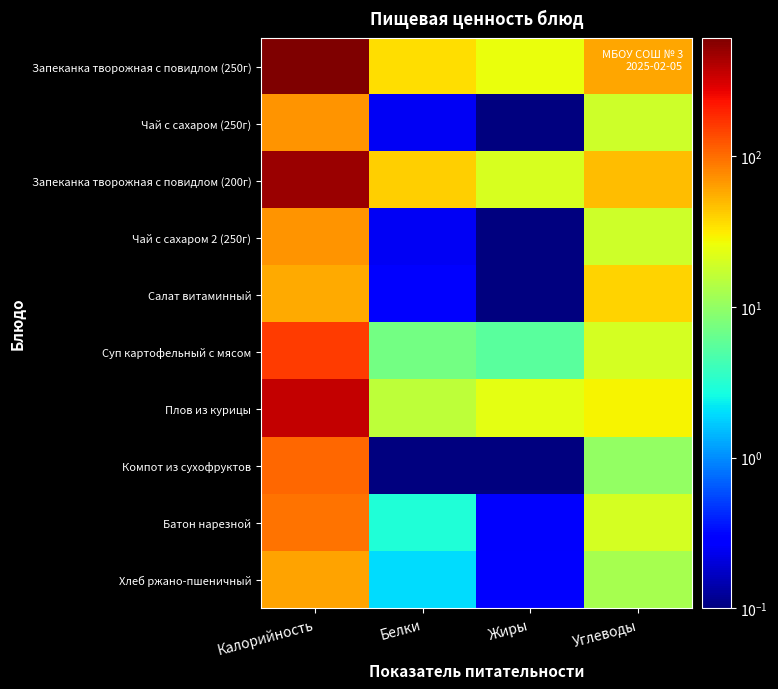

What is the difference between the highest and lowest values at Углеводы?

49.8